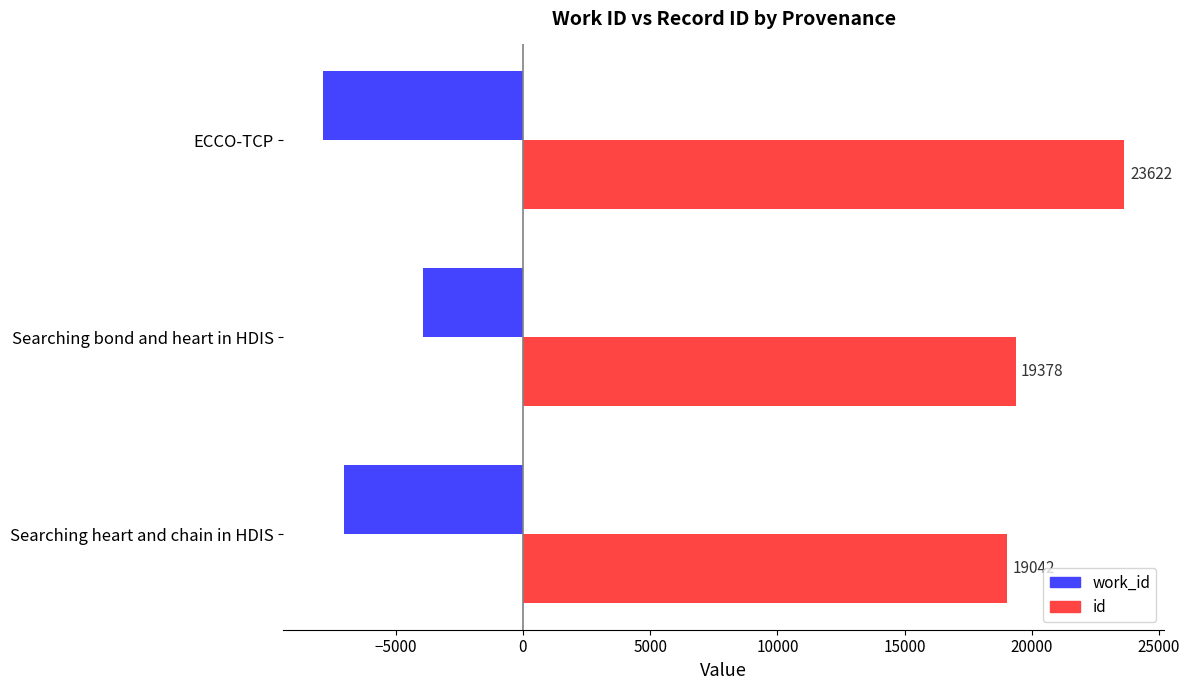

Is the value of work_id at Searching bond and heart in HDIS greater than the value of id at ECCO-TCP?

No